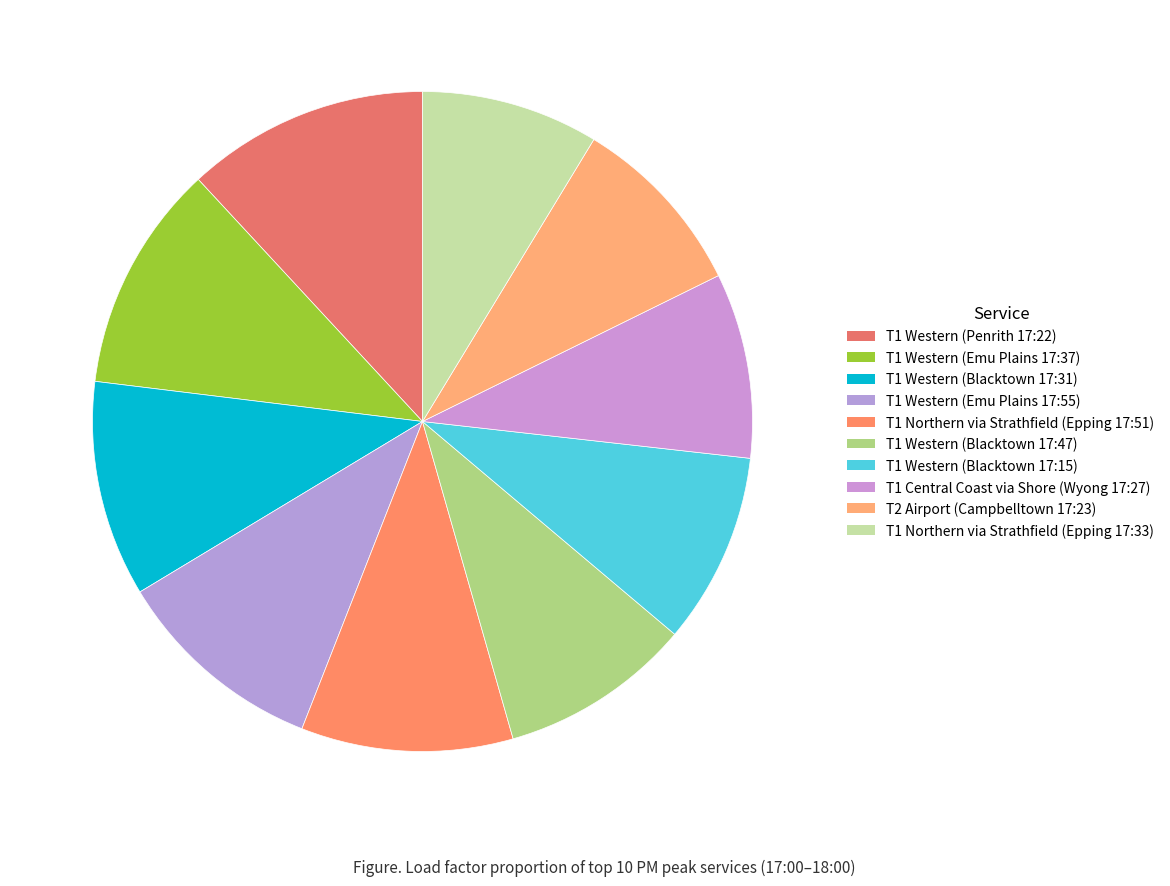

What percentage is the T1 Western (Penrith 17:22) slice, to the nearest percent?

12%